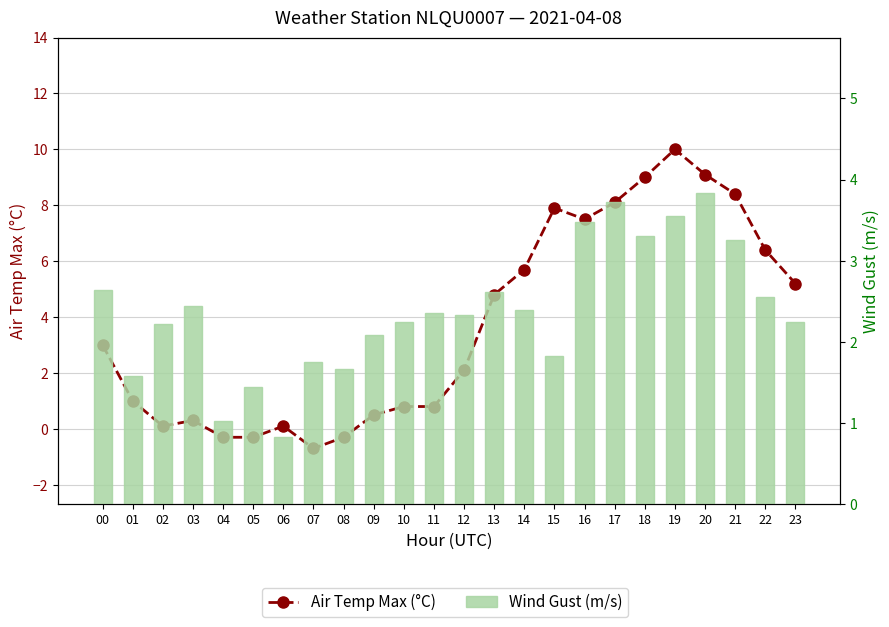

How many data points in Air Temp Max (°C) are less than 3?

12